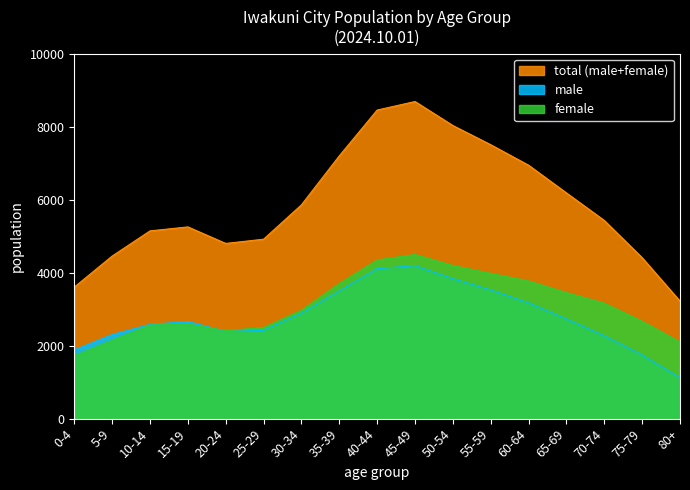

What is the average value of the male series?

2784